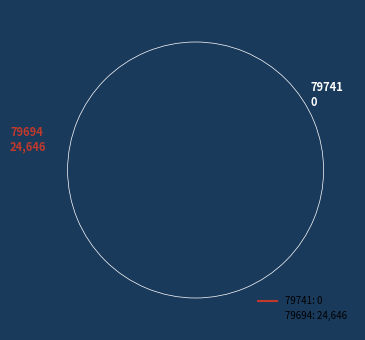

How much of the chart is everything except 79741?

100.0%